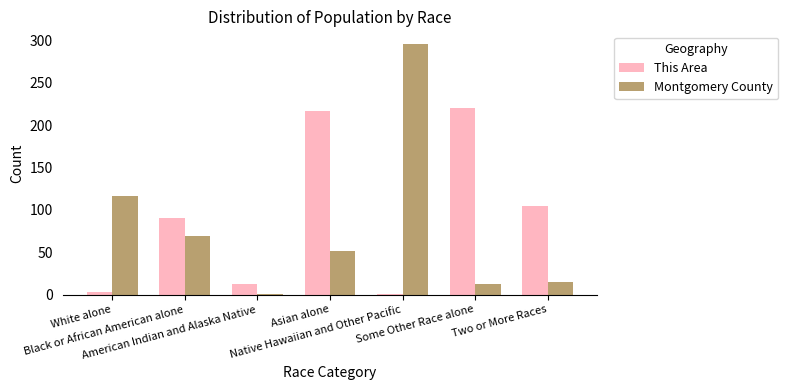

What is the total value across all series at American Indian and Alaska Native?

13